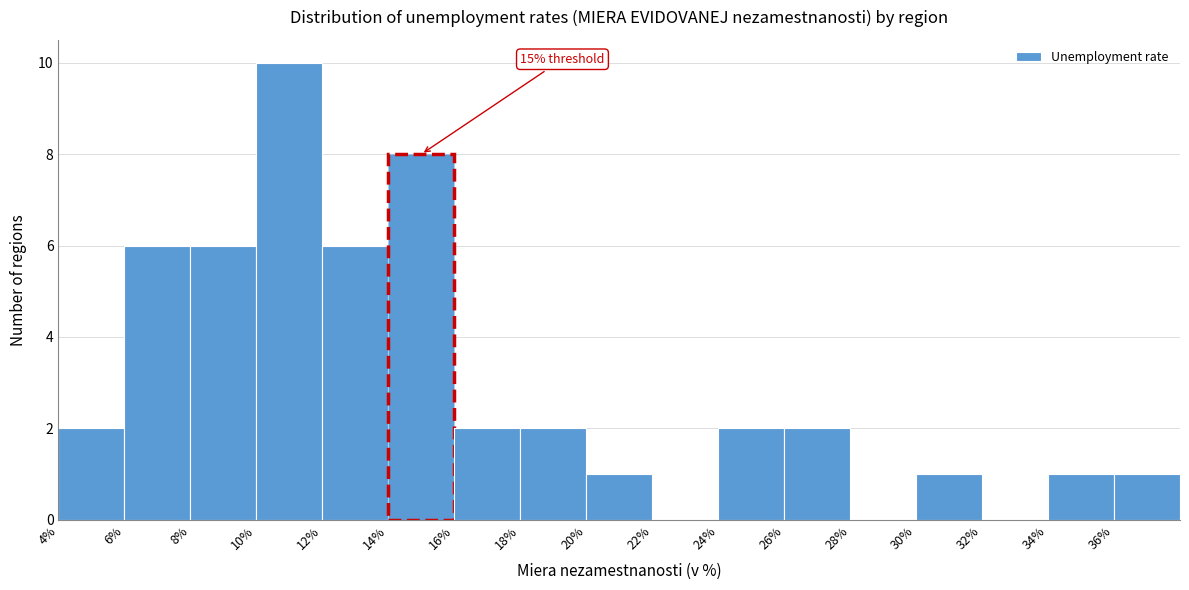

Which range on the x-axis has the tallest bar?

10 to 12